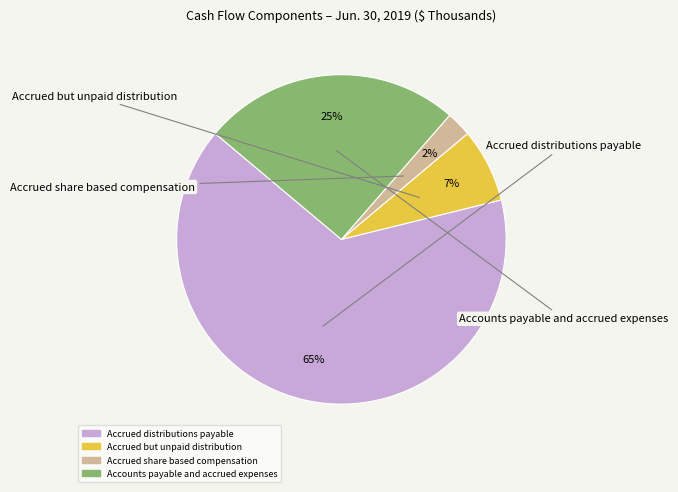

Combined, do Accrued share based compensation and Accrued distributions payable account for over 50%?

Yes